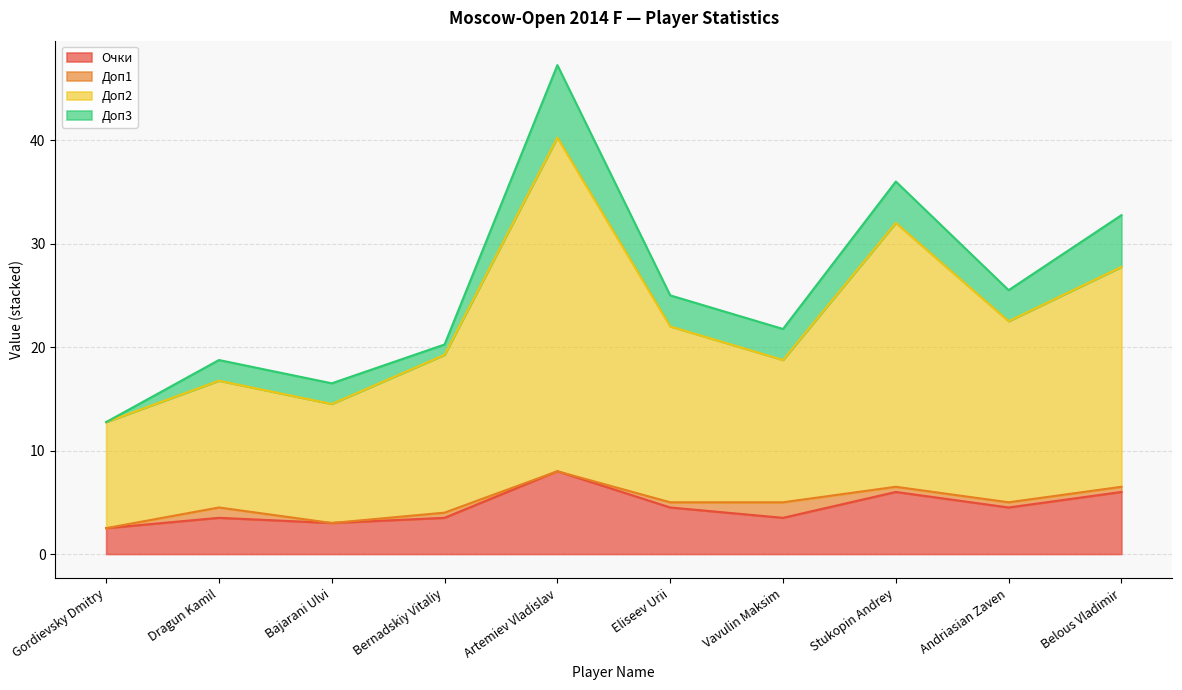

What is the label of the 5th point from the left?

Artemiev Vladislav